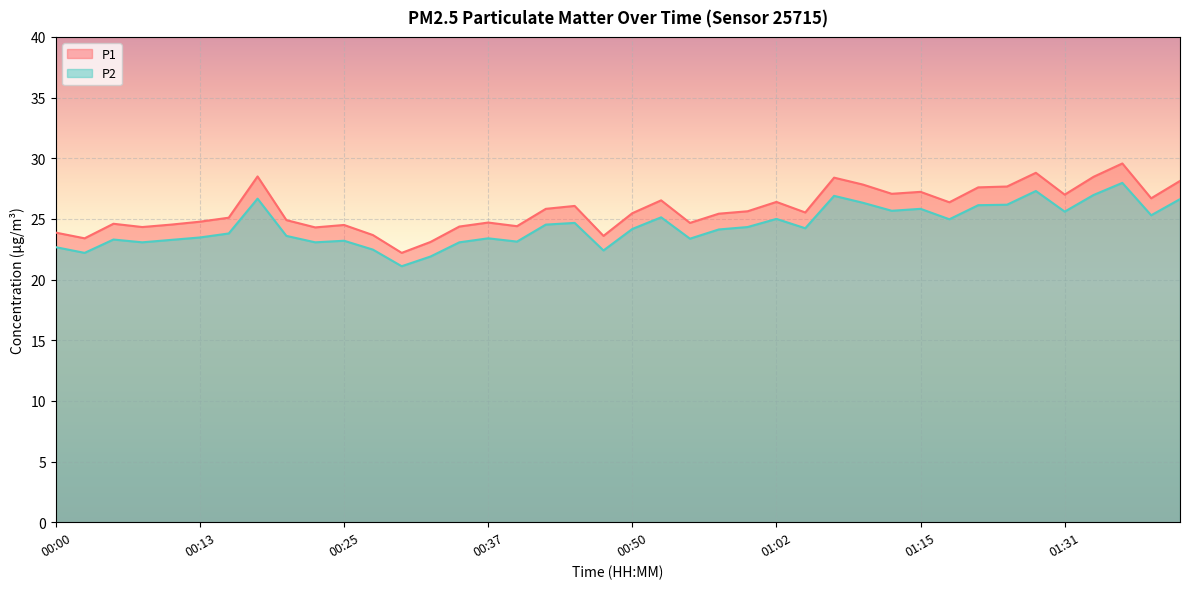

What are all the series names shown in the legend?

P1, P2